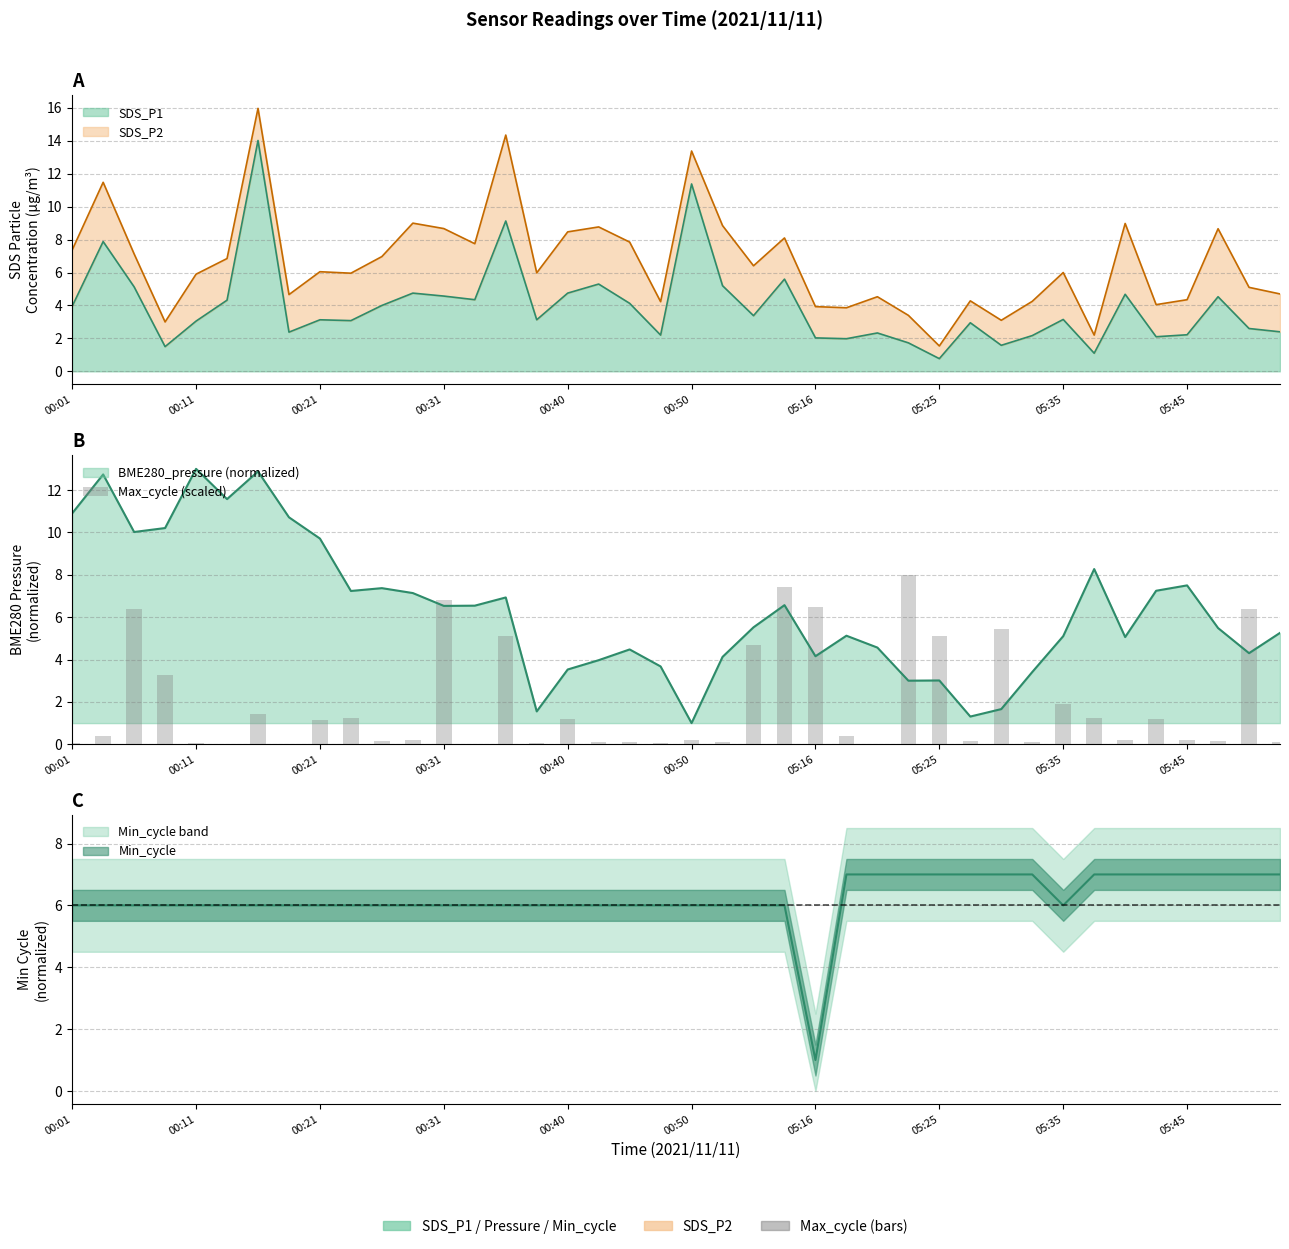

True or false: the data shows 1.9 at 05:35.

True